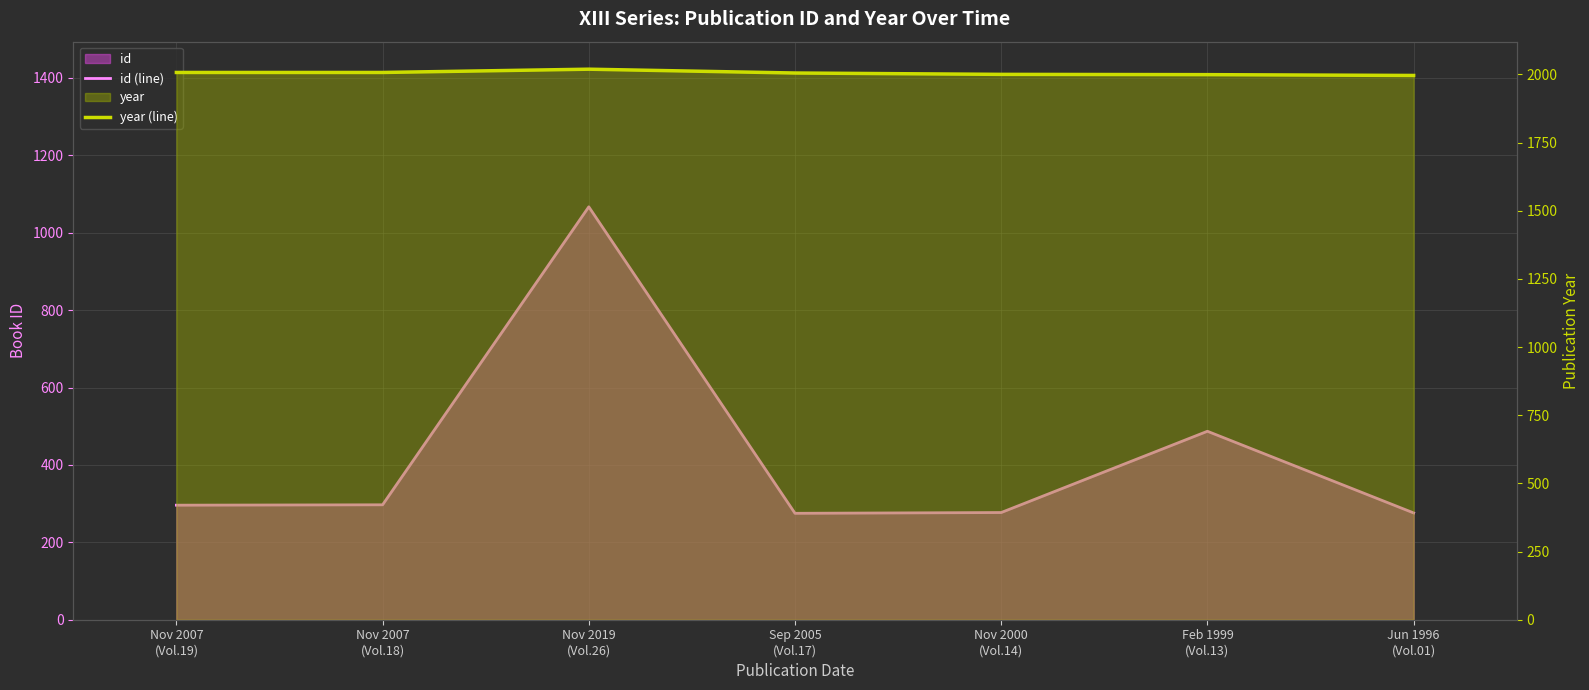

The year (line) series shows 3503 at Feb 1999
(Vol.13). True or false?

False